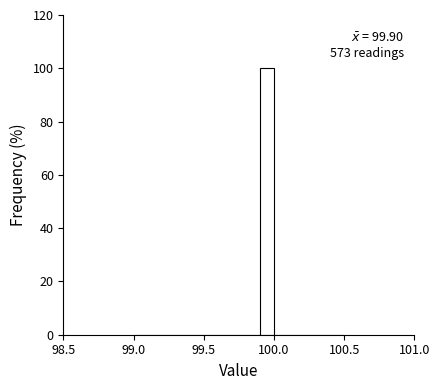

Around what value on the x-axis is the tallest bar? Give the approximate position of its centre, as read against the axis.

99.95